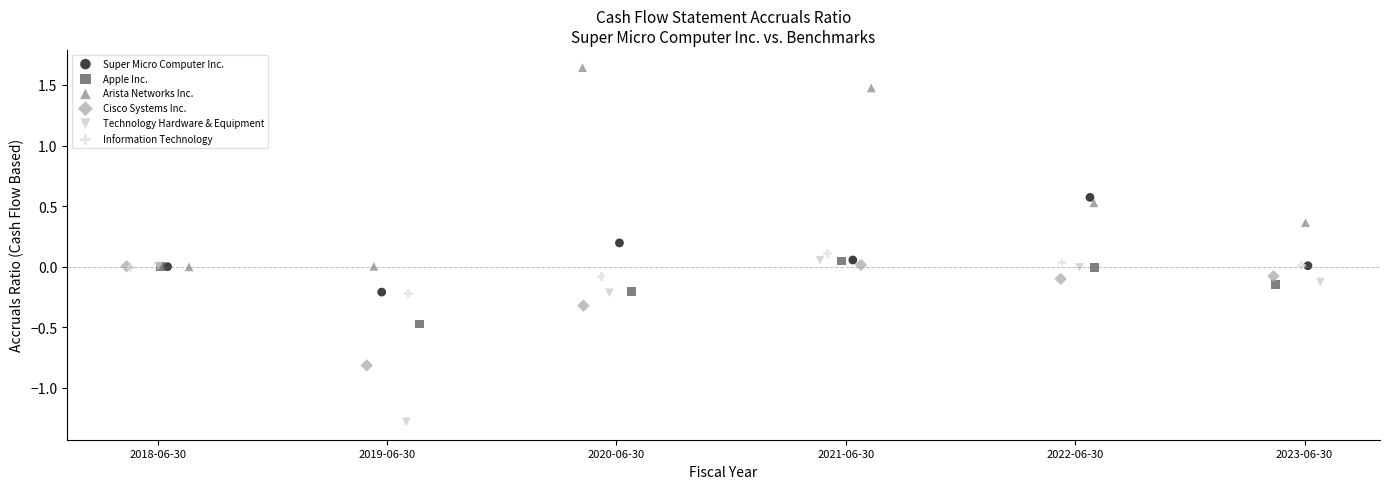

What are all the series names shown in the legend?

Super Micro Computer Inc., Apple Inc., Arista Networks Inc., Cisco Systems Inc., Technology Hardware & Equipment, Information Technology